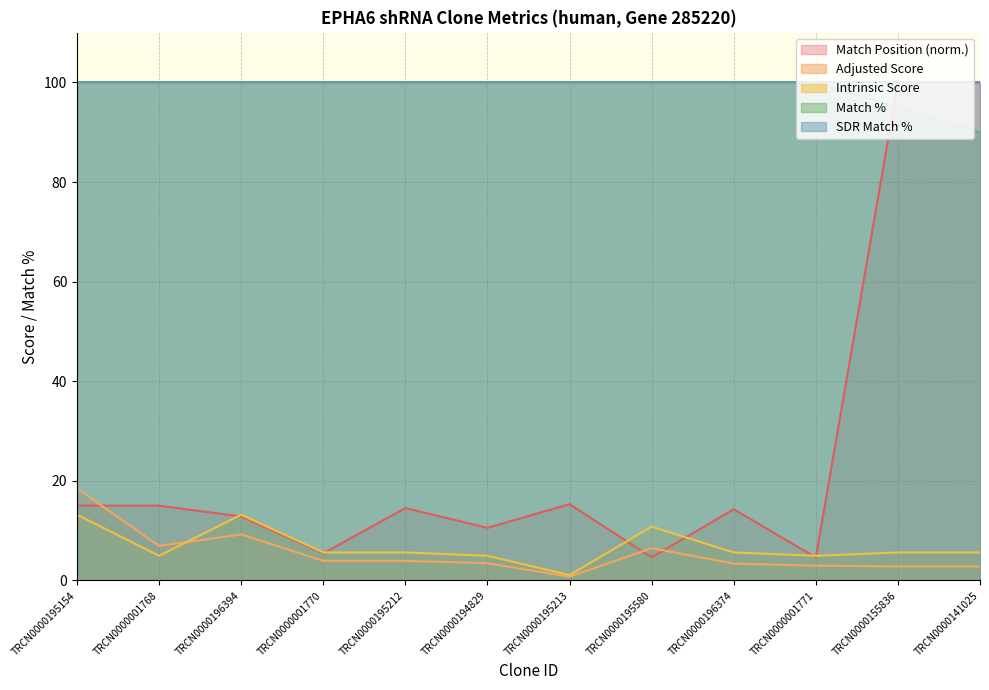

How many interior local valleys does the Intrinsic Score series have?

3